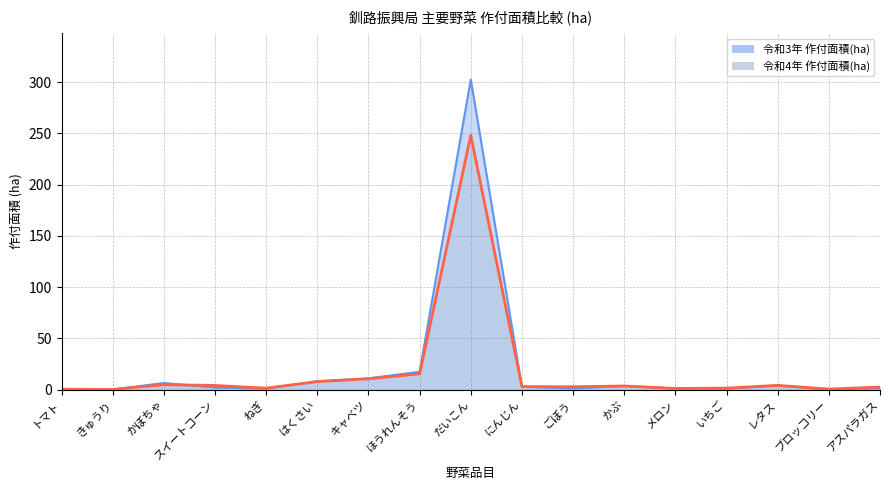

How many interior local peaks does the 令和4年 作付面積(ha) series have?

4